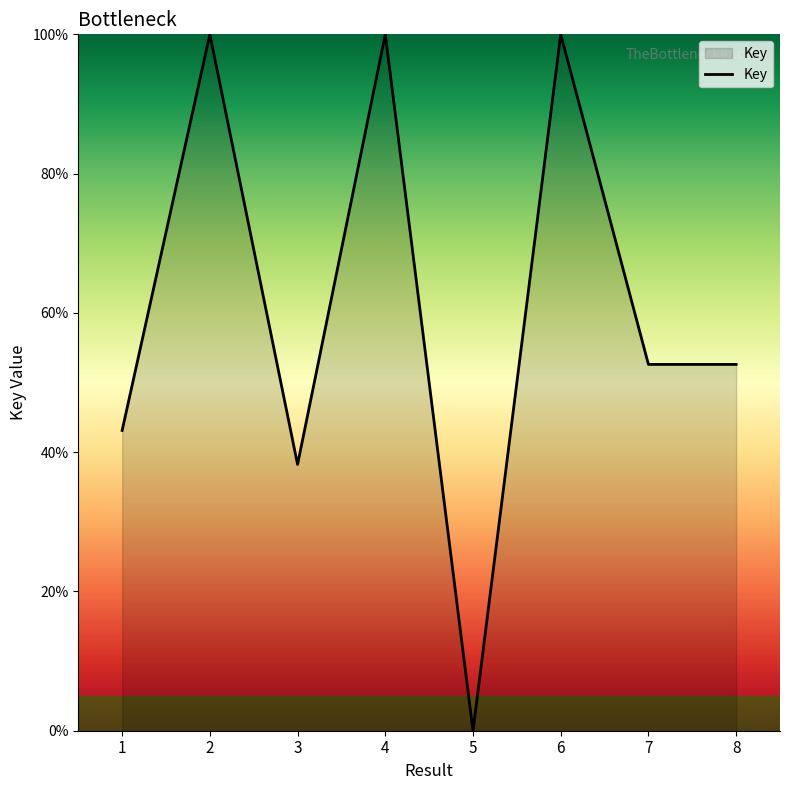

True or false: the data shows 57.2 at 3.

False